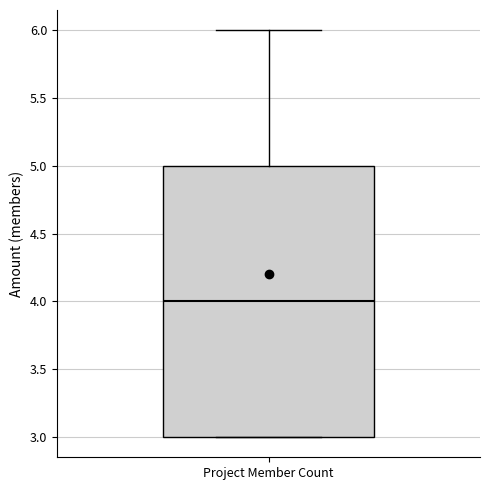

Where is the lower edge of the box for Project Member Count on the y-axis? The values are not printed on the chart, so give them approximately, as read against the axis.

3